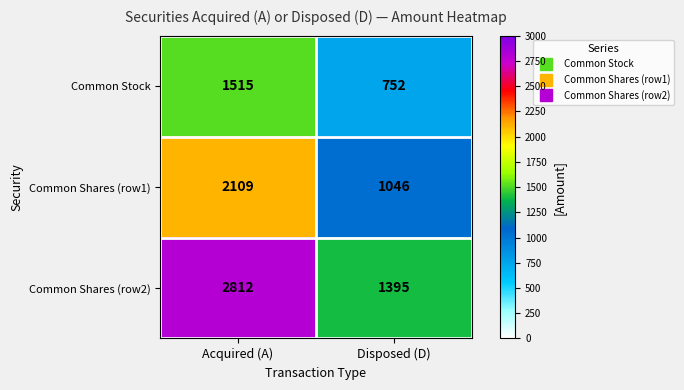

What is the minimum value shown in the chart?

752